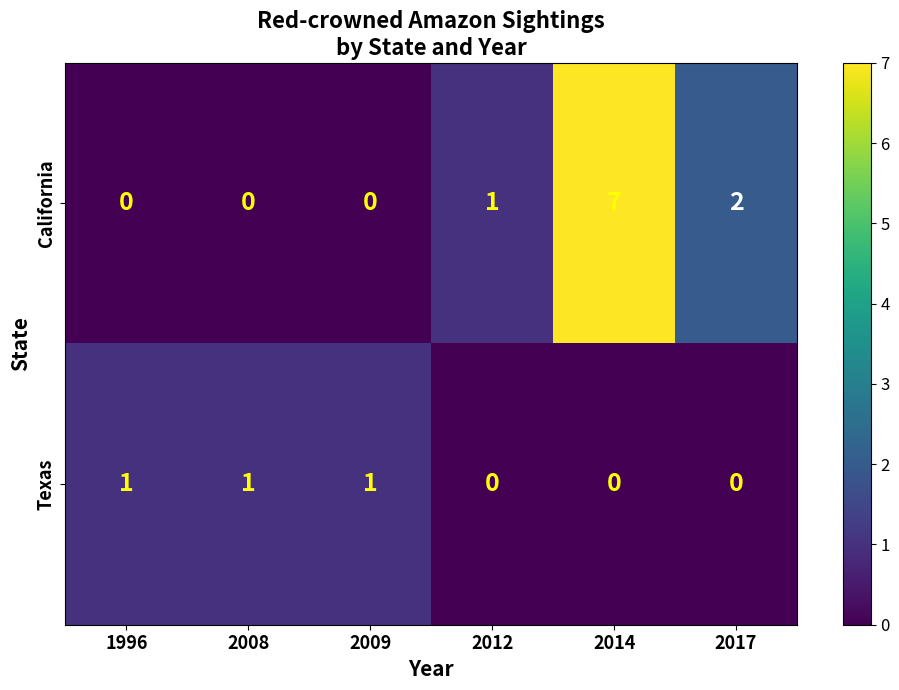

What is the total value across all series at 2012?

1